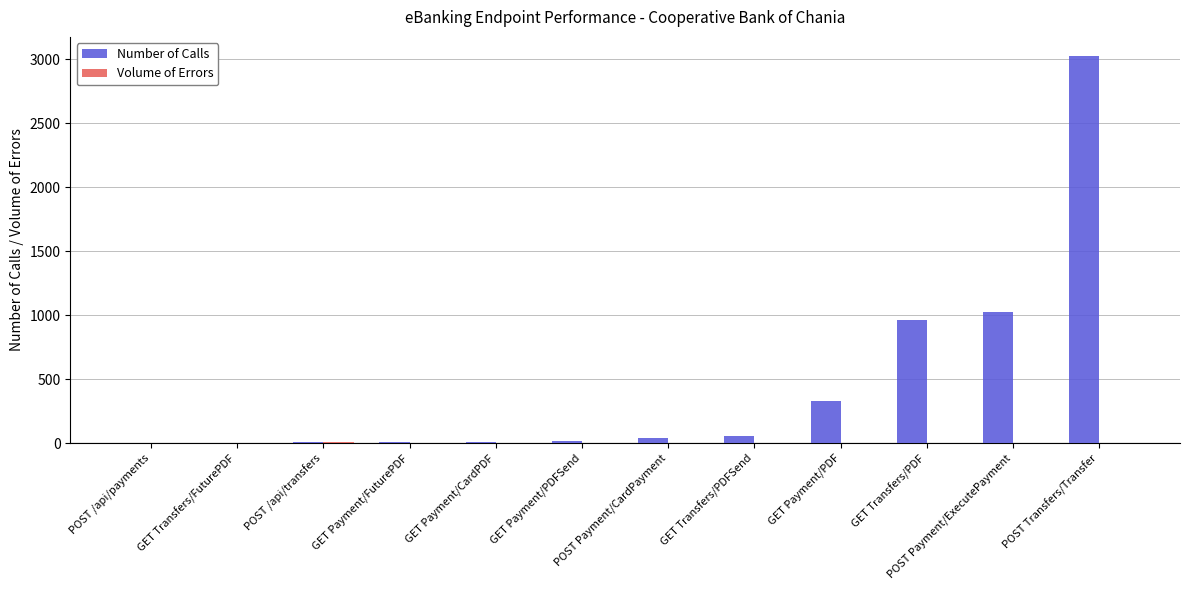

Which label corresponds to the largest value in the chart?

POST Transfers/Transfer